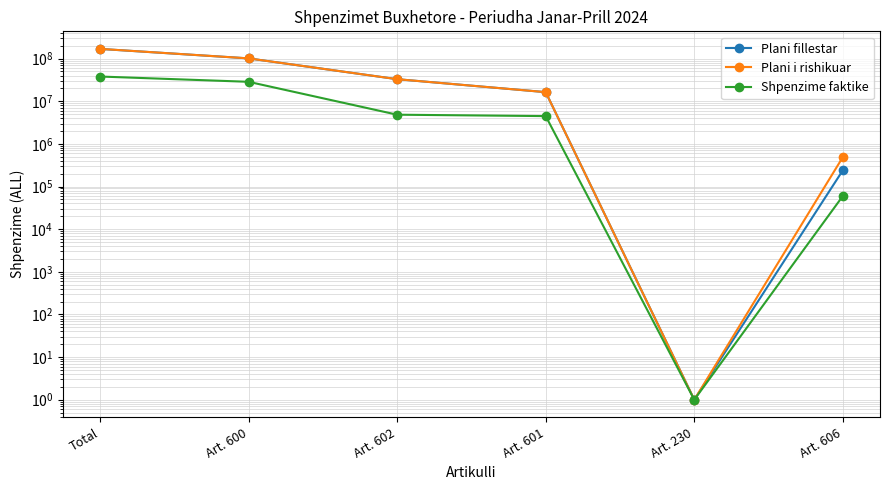

How many categories are shown in the chart?

6